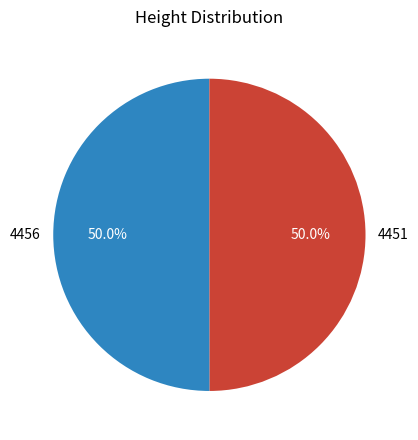

Approximately how many times larger is the value at 4451 compared to 4456?

1.0